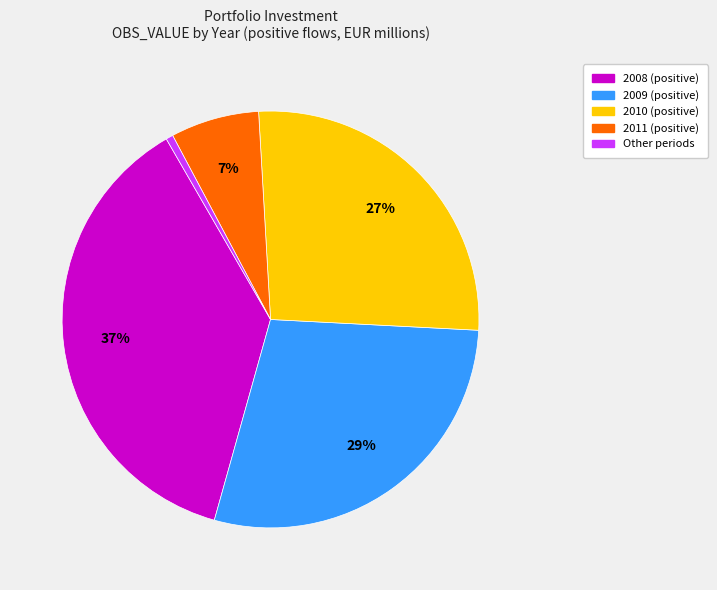

Count the number of slices in the pie.

5